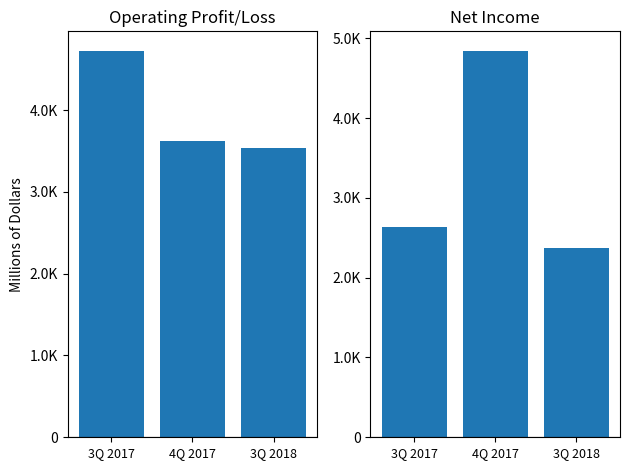

What is the label of the 2nd bar from the right?

4Q 2017